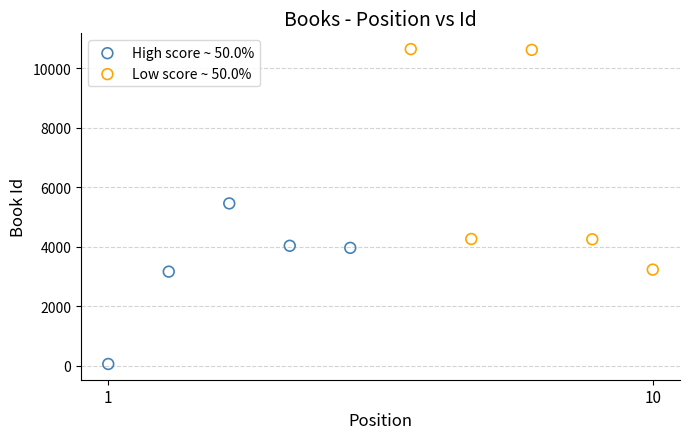

Which series contains the lowest Y value?

High score ~ 50.0%